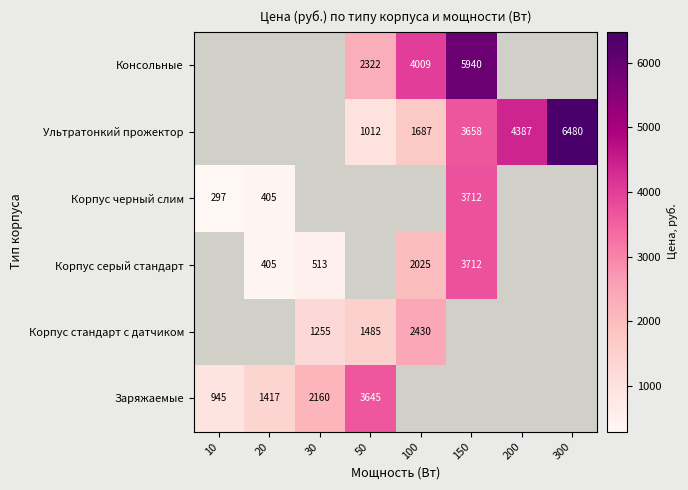

The Корпус стандарт с датчиком series shows 1417 at 100. True or false?

False